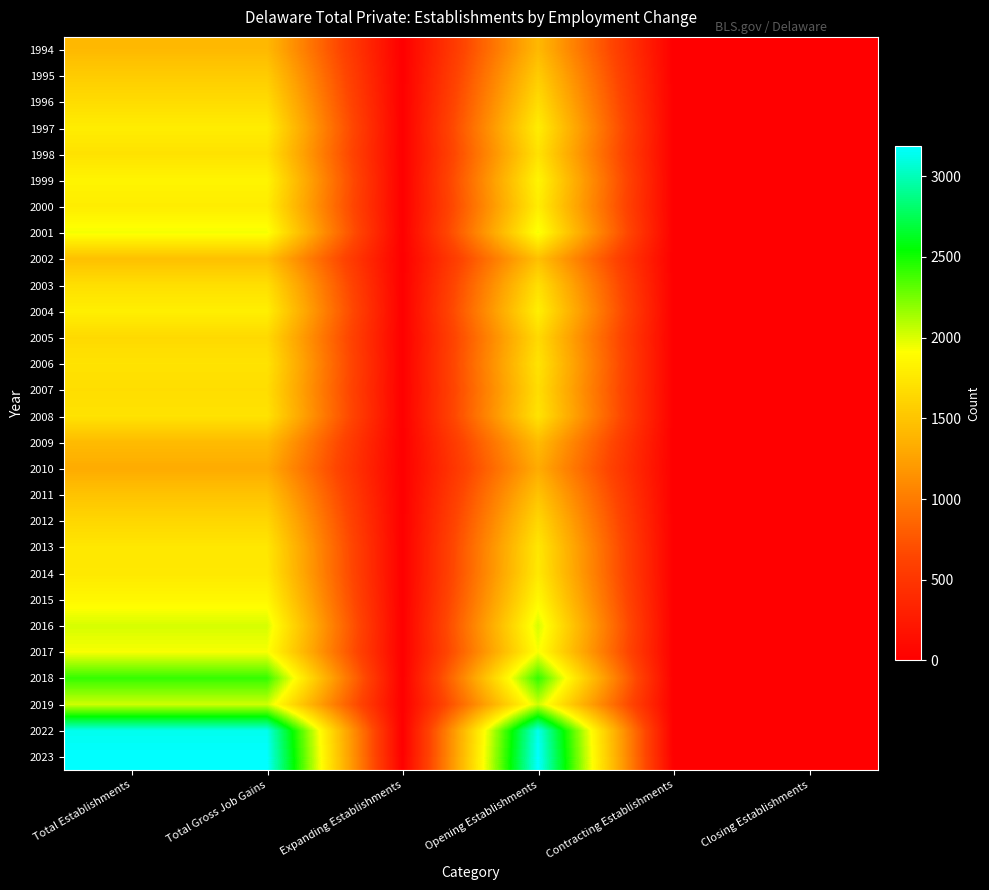

What is the maximum value shown in the chart?

3184